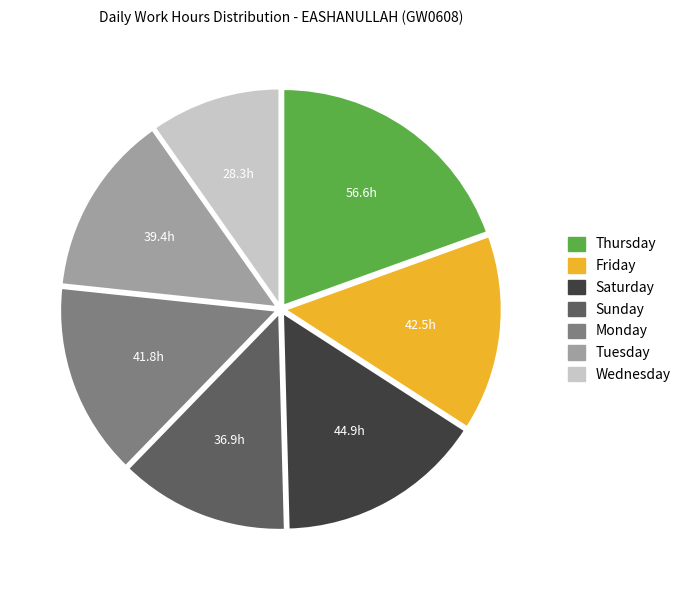

Is there any slice that represents more than half of the pie?

No